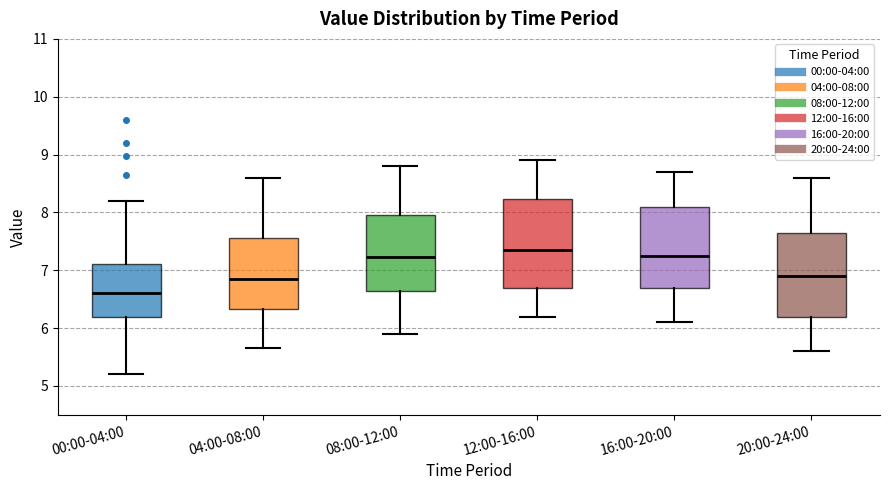

Reading left to right, read every box against the y-axis: the position of its median line, the range the box covers, and the ends of its whiskers. The values are not printed on the chart, so give them approximately, as read against the axis.

00:00-04:00: median 6.6, box 6.2 to 7.1, whiskers 5.2 to 8.2
04:00-08:00: median 6.9, box 6.3 to 7.6, whiskers 5.7 to 8.6
08:00-12:00: median 7.2, box 6.6 to 8.0, whiskers 5.9 to 8.8
12:00-16:00: median 7.4, box 6.7 to 8.2, whiskers 6.2 to 8.9
16:00-20:00: median 7.3, box 6.7 to 8.1, whiskers 6.1 to 8.7
20:00-24:00: median 6.9, box 6.2 to 7.7, whiskers 5.6 to 8.6